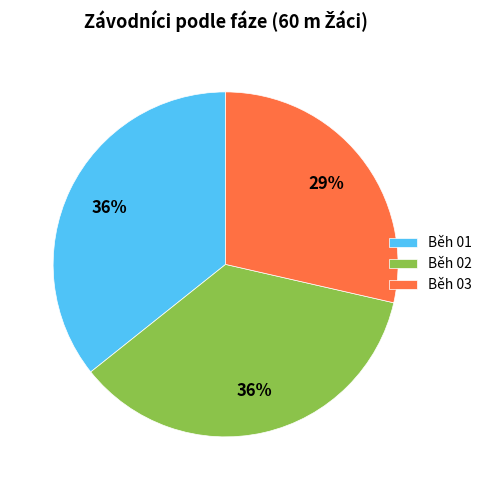

Which has a higher value, Běh 03 or Běh 02?

Běh 02